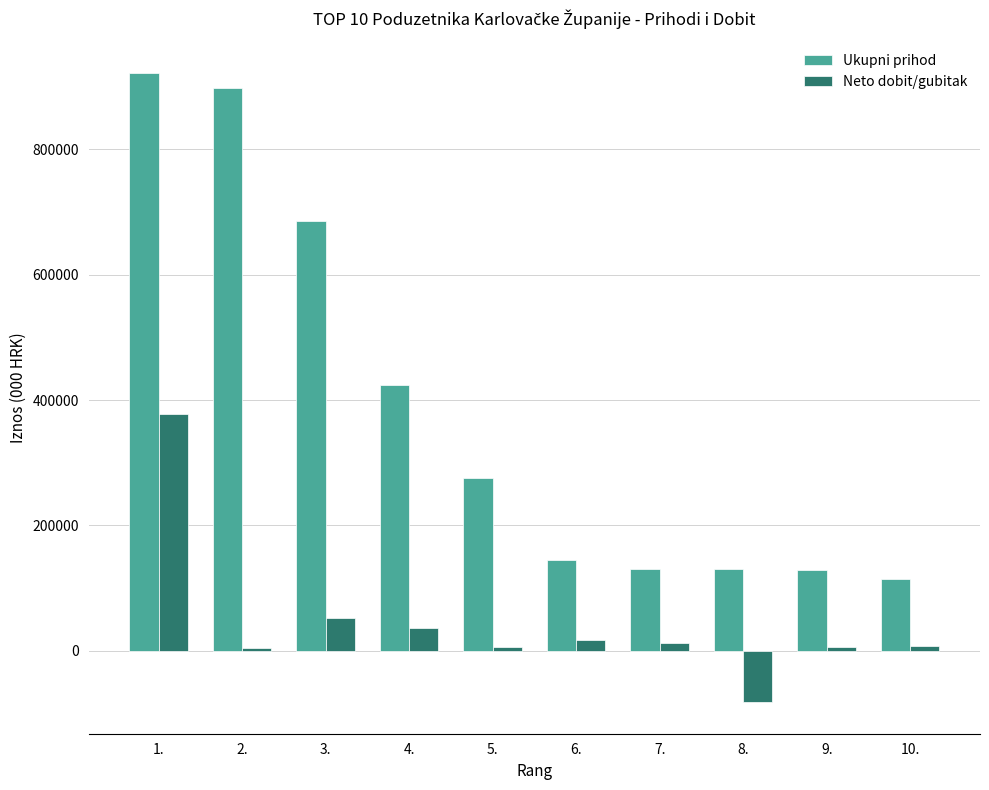

What is the label of the 5th bar from the right?

6.